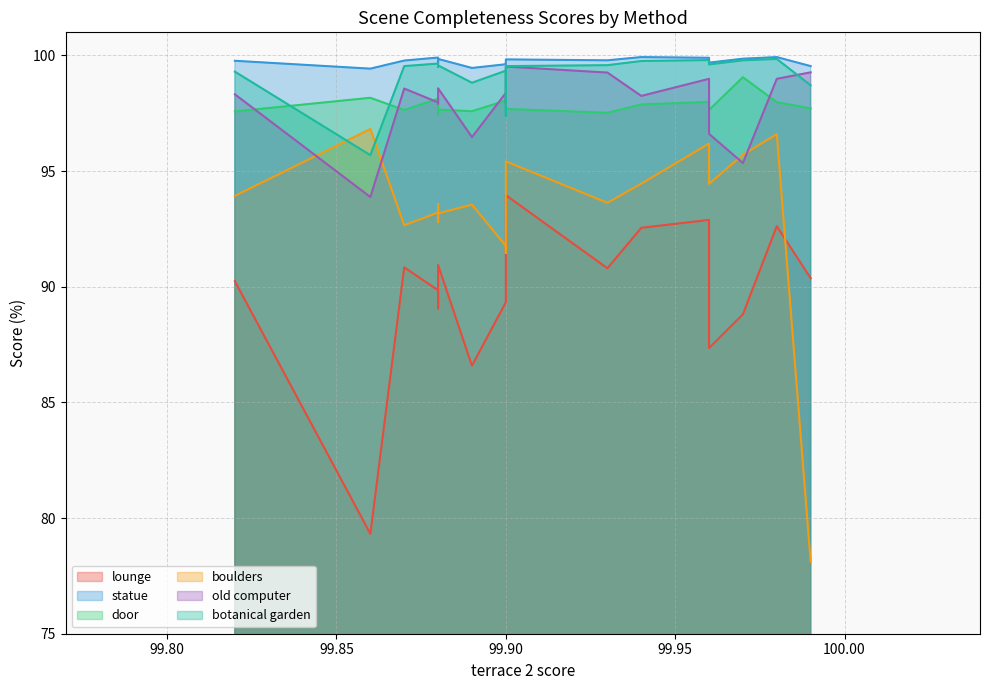

Which label corresponds to the largest value in the chart?

99.98